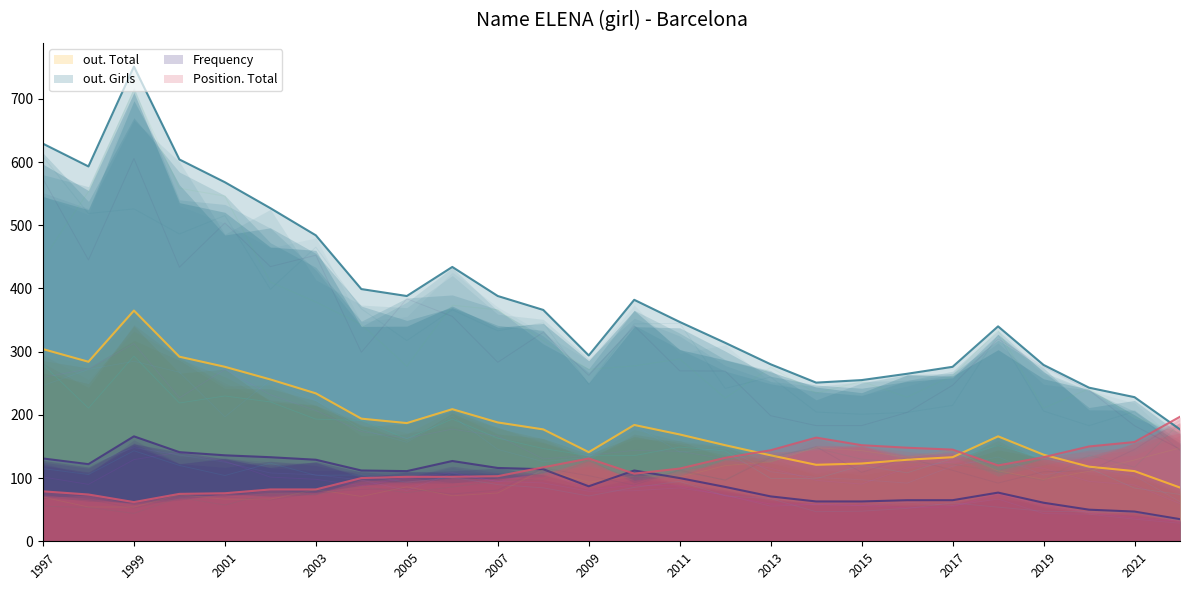

How many interior local valleys does the Position. Total series have?

3